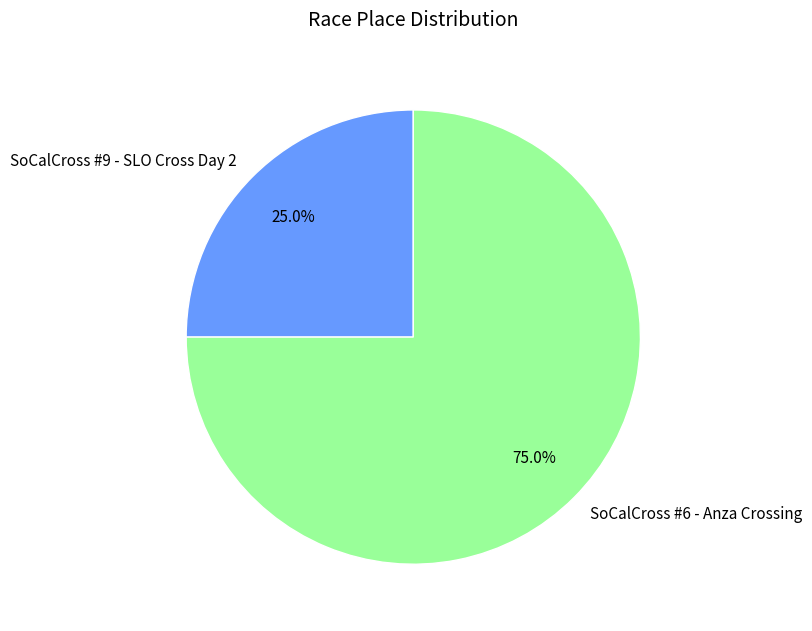

To the nearest percent, what is the average slice percentage?

50%